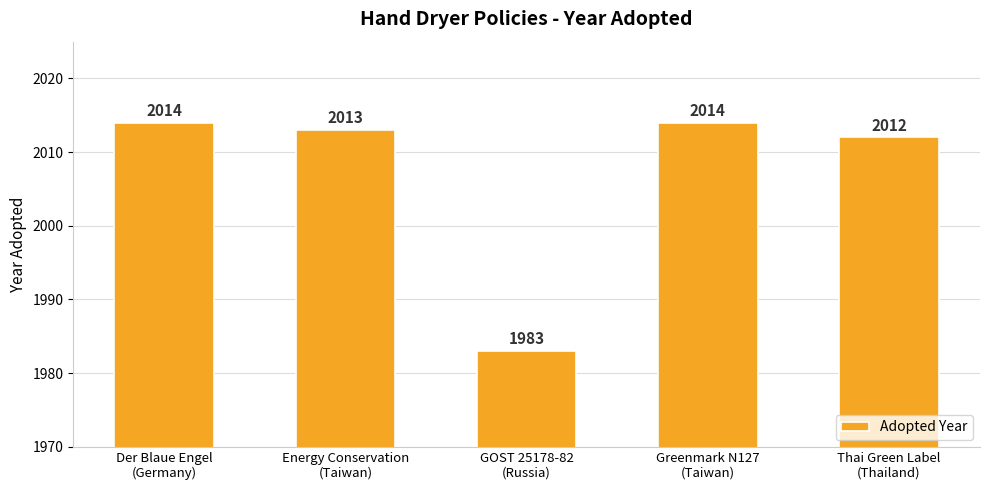

Reading left to right, extract all data points from this chart.

2014	2013	1983	2014	2012